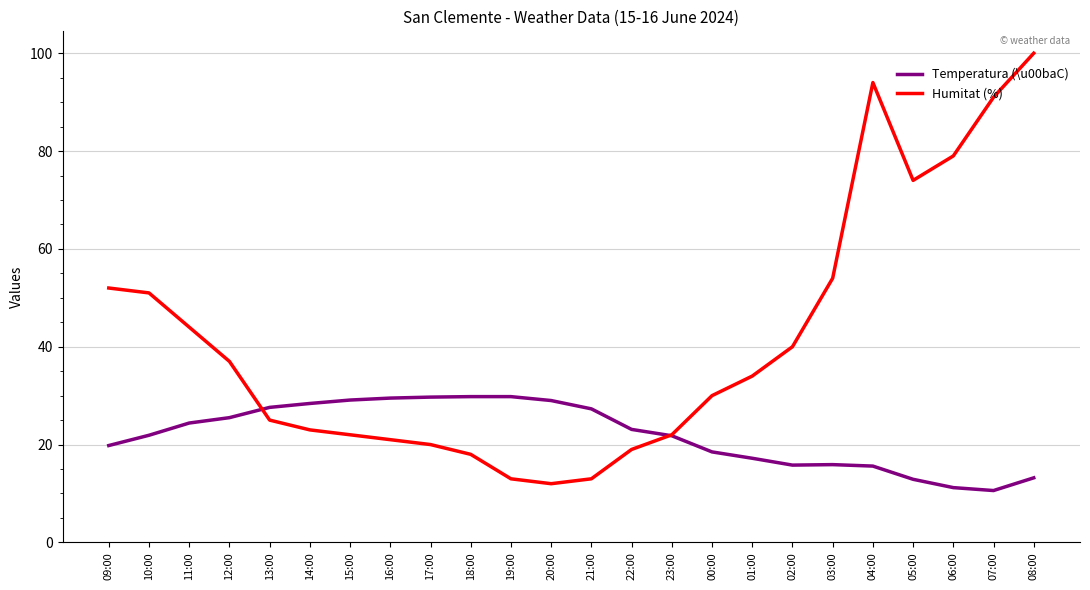

At how many categories does at least one series exceed 73?

5